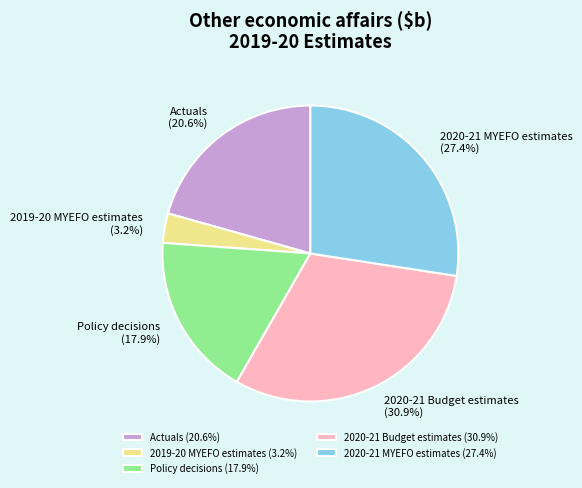

Is 2020-21 MYEFO estimates the majority of the pie?

No